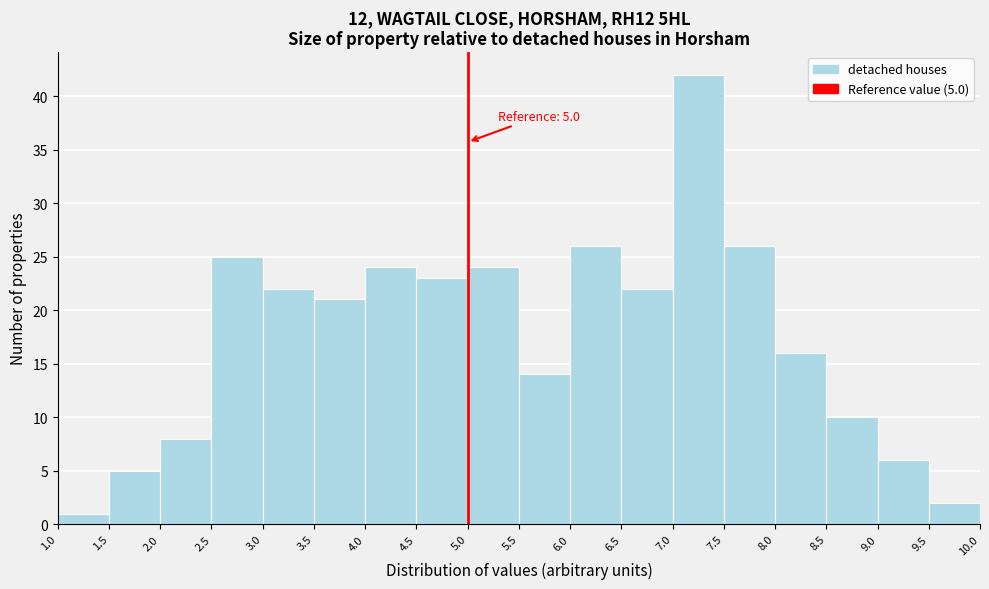

Which range on the x-axis has the tallest bar?

7.0 to 7.5